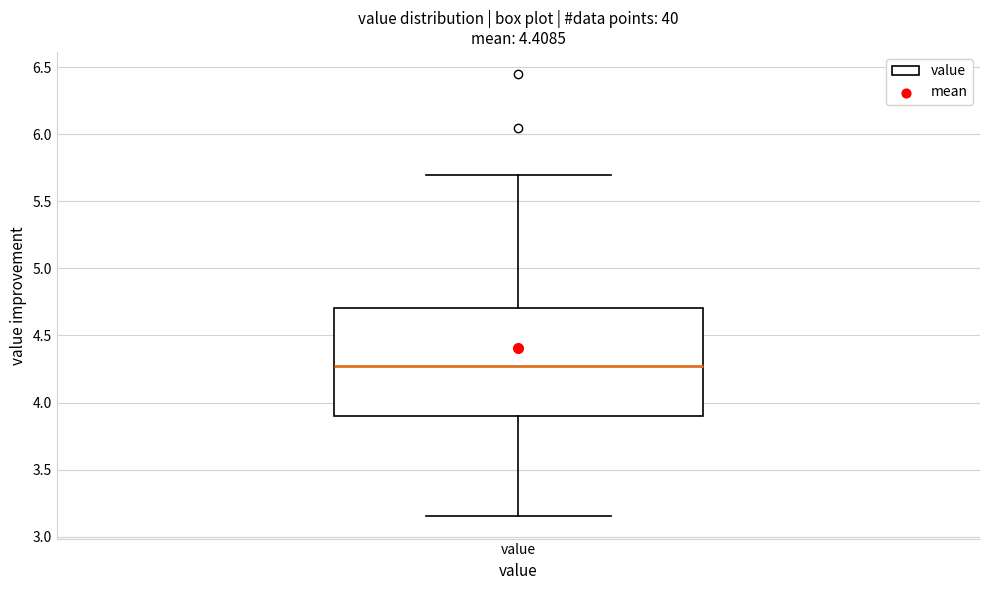

Where does the upper whisker of the box for value end on the y-axis? The values are not printed on the chart, so give them approximately, as read against the axis.

5.70